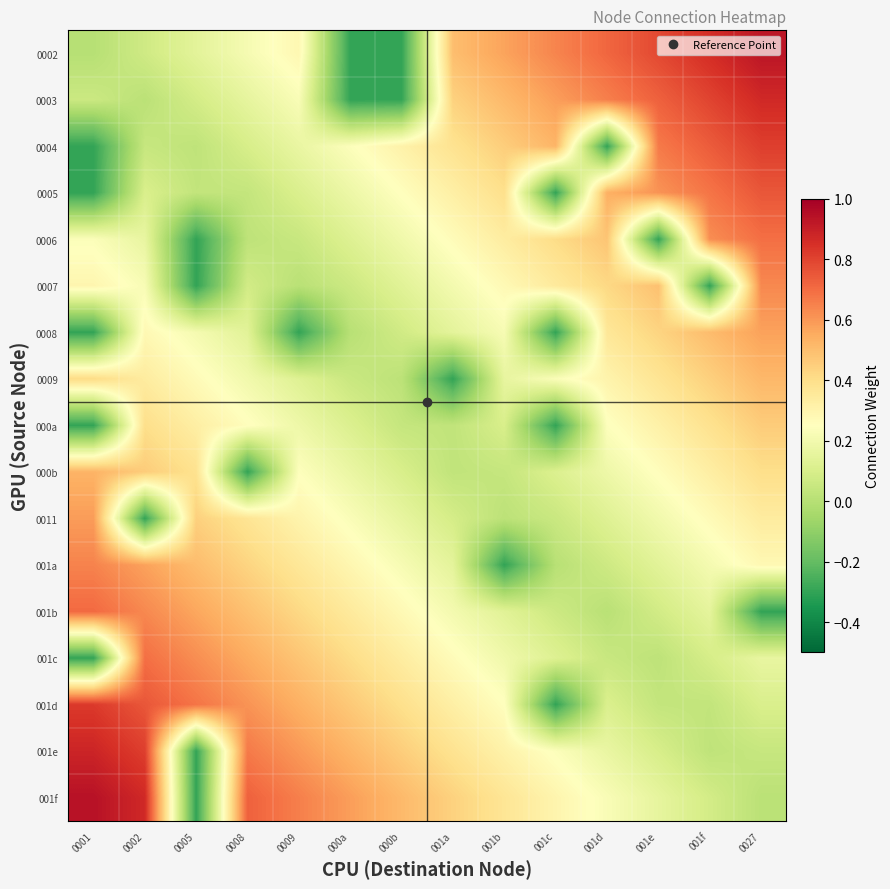

Reading left to right, what are all the values shown in this chart?

0002: 0001=0.0	0002=0.1	0005=0.1	0008=0.2	0009=0.3	000a=-0.3	000b=-0.3	001a=0.5	001b=0.6	001c=0.6	001d=0.7	001e=0.8	001f=0.9	0027=0.9
0003: 0001=0.1	0002=0.0	0005=0.1	0008=0.2	0009=0.2	000a=-0.3	000b=-0.3	001a=0.4	001b=0.5	001c=0.6	001d=0.7	001e=0.7	001f=0.8	0027=0.9
0004: 0001=-0.3	0002=0.0	0005=0.0	0008=0.1	0009=0.2	000a=0.2	000b=0.3	001a=0.4	001b=0.5	001c=0.5	001d=-0.3	001e=0.7	001f=0.7	0027=0.8
0005: 0001=-0.3	0002=0.1	0005=0.0	0008=0.0	0009=0.1	000a=0.2	000b=0.3	001a=0.3	001b=0.4	001c=-0.3	001d=0.5	001e=0.6	001f=0.7	0027=0.8
0006: 0001=0.2	0002=0.2	0005=-0.3	0008=0.0	0009=0.1	000a=0.1	000b=0.2	001a=0.3	001b=0.3	001c=0.4	001d=0.5	001e=-0.3	001f=0.6	0027=0.7
0007: 0001=0.3	0002=0.2	0005=-0.3	0008=0.1	0009=0.0	000a=0.1	000b=0.1	001a=0.2	001b=0.3	001c=0.3	001d=0.4	001e=0.5	001f=-0.3	0027=0.6
0008: 0001=-0.3	0002=0.3	0005=0.2	0008=0.1	0009=-0.3	000a=0.0	000b=0.1	001a=0.1	001b=0.2	001c=-0.3	001d=0.4	001e=0.4	001f=0.5	0027=0.6
0009: 0001=0.4	0002=0.3	0005=0.3	0008=0.2	0009=0.1	000a=0.1	000b=0.0	001a=-0.3	001b=0.2	001c=0.2	001d=0.3	001e=0.4	001f=0.4	0027=0.5
000a: 0001=-0.3	0002=0.4	0005=0.3	0008=0.3	0009=0.2	000a=0.1	000b=0.0	001a=0.0	001b=0.1	001c=-0.3	001d=0.2	001e=0.3	001f=0.4	0027=0.5
000b: 0001=0.5	0002=0.5	0005=0.4	0008=-0.3	0009=0.2	000a=0.2	000b=0.1	001a=0.0	001b=0.0	001c=0.1	001d=0.2	001e=0.3	001f=0.3	0027=0.4
0011: 0001=0.6	0002=-0.3	0005=0.4	0008=0.4	0009=0.3	000a=0.2	000b=0.2	001a=0.1	001b=0.0	001c=0.1	001d=0.1	001e=0.2	001f=0.3	0027=0.3
001a: 0001=0.6	0002=0.6	0005=0.5	0008=0.4	0009=0.4	000a=0.3	000b=0.2	001a=0.1	001b=-0.3	001c=0.0	001d=0.1	001e=0.1	001f=0.2	0027=0.3
001b: 0001=0.7	0002=0.6	0005=0.6	0008=0.5	0009=0.4	000a=0.3	000b=0.3	001a=0.2	001b=0.1	001c=0.1	001d=0.0	001e=0.1	001f=0.2	0027=-0.3
001c: 0001=-0.3	0002=0.7	0005=0.6	0008=0.6	0009=0.5	000a=0.4	000b=0.3	001a=0.3	001b=0.2	001c=0.1	001d=0.1	001e=0.0	001f=0.1	0027=0.2
001d: 0001=0.8	0002=0.8	0005=0.7	0008=0.6	0009=0.5	000a=0.5	000b=0.4	001a=0.3	001b=0.3	001c=-0.3	001d=0.1	001e=0.0	001f=0.0	0027=0.1
001e: 0001=0.9	0002=0.8	0005=-0.3	0008=0.7	0009=0.6	000a=0.5	000b=0.5	001a=0.4	001b=0.3	001c=0.2	001d=0.2	001e=0.1	001f=0.0	0027=0.0
001f: 0001=0.9	0002=0.9	0005=-0.3	0008=0.7	0009=0.7	000a=0.6	000b=0.5	001a=0.4	001b=0.4	001c=0.3	001d=0.2	001e=0.2	001f=0.1	0027=0.0